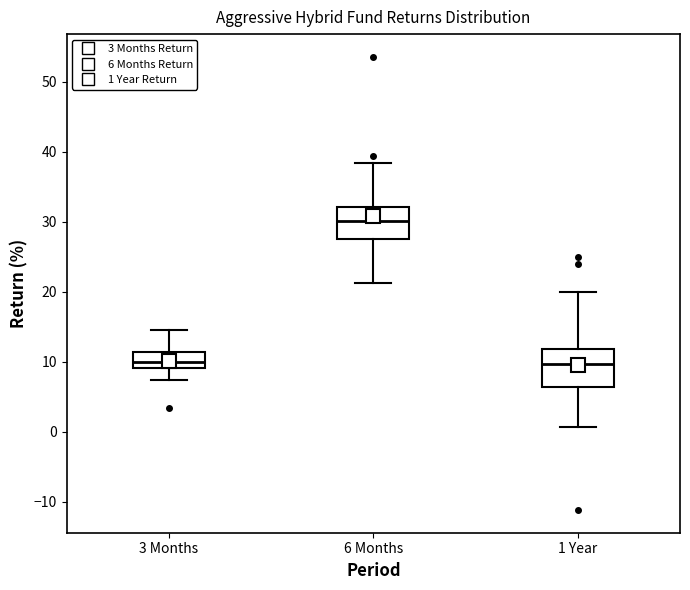

Reading left to right, read every box against the y-axis: the position of its median line, the range the box covers, and the ends of its whiskers. The values are not printed on the chart, so give them approximately, as read against the axis.

3 Months: median 10, box 9 to 11, whiskers 7 to 14
6 Months: median 30, box 28 to 32, whiskers 21 to 38
1 Year: median 10, box 6 to 12, whiskers 1 to 20